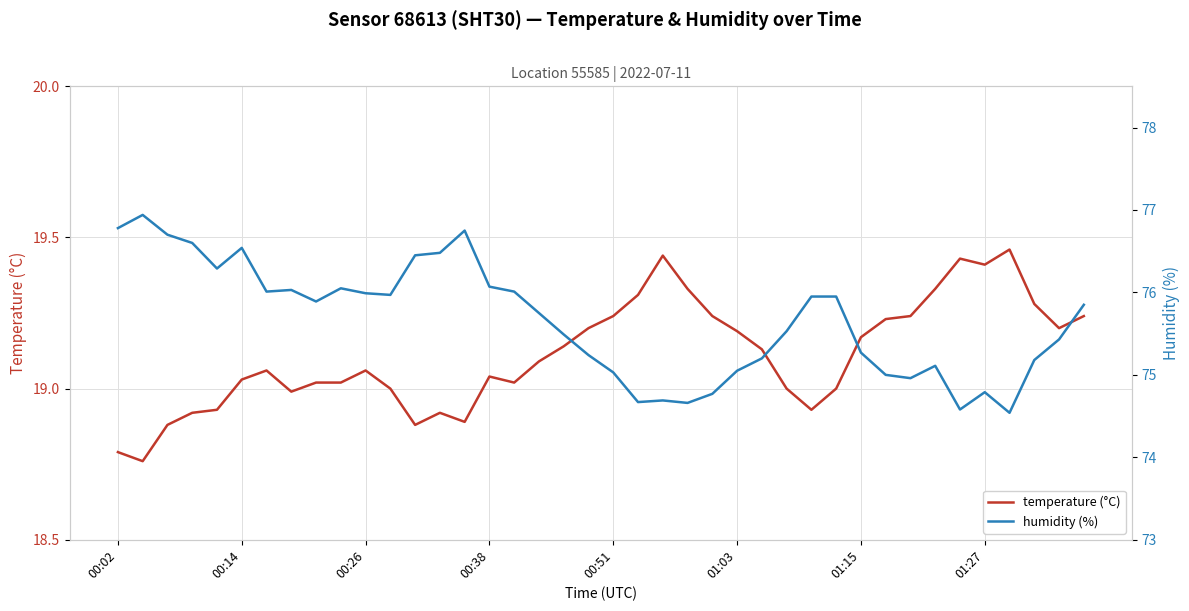

True or false: temperature (°C) has more than 1 points higher than both neighbors.

True